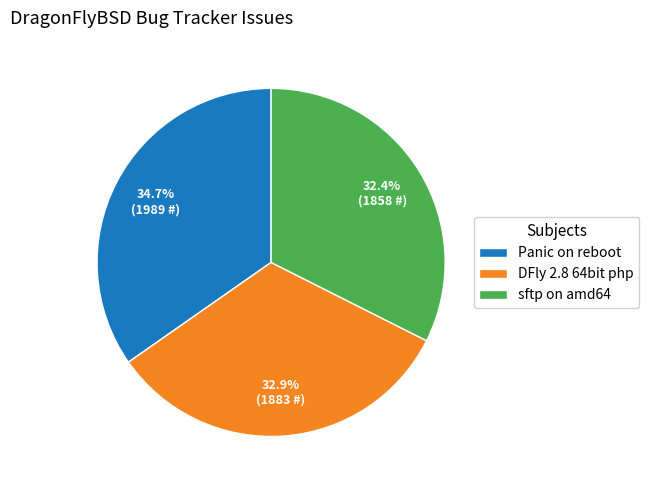

Which slice is the largest?

Panic on reboot